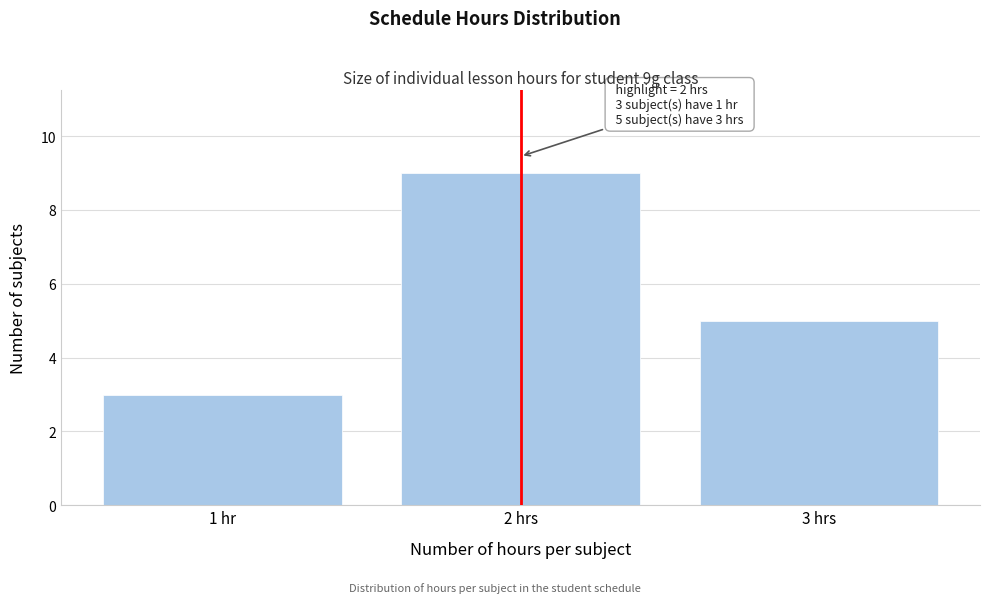

Reading left to right, what are all the values shown in this chart?

3	9	5